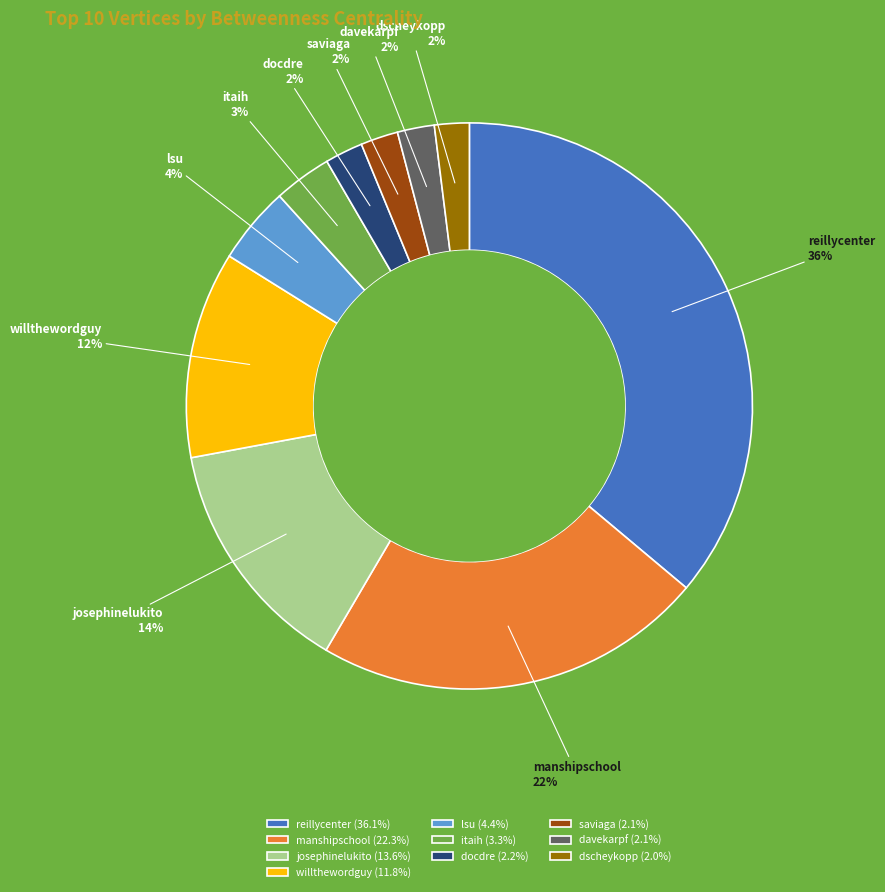

Does any single category account for the majority?

No